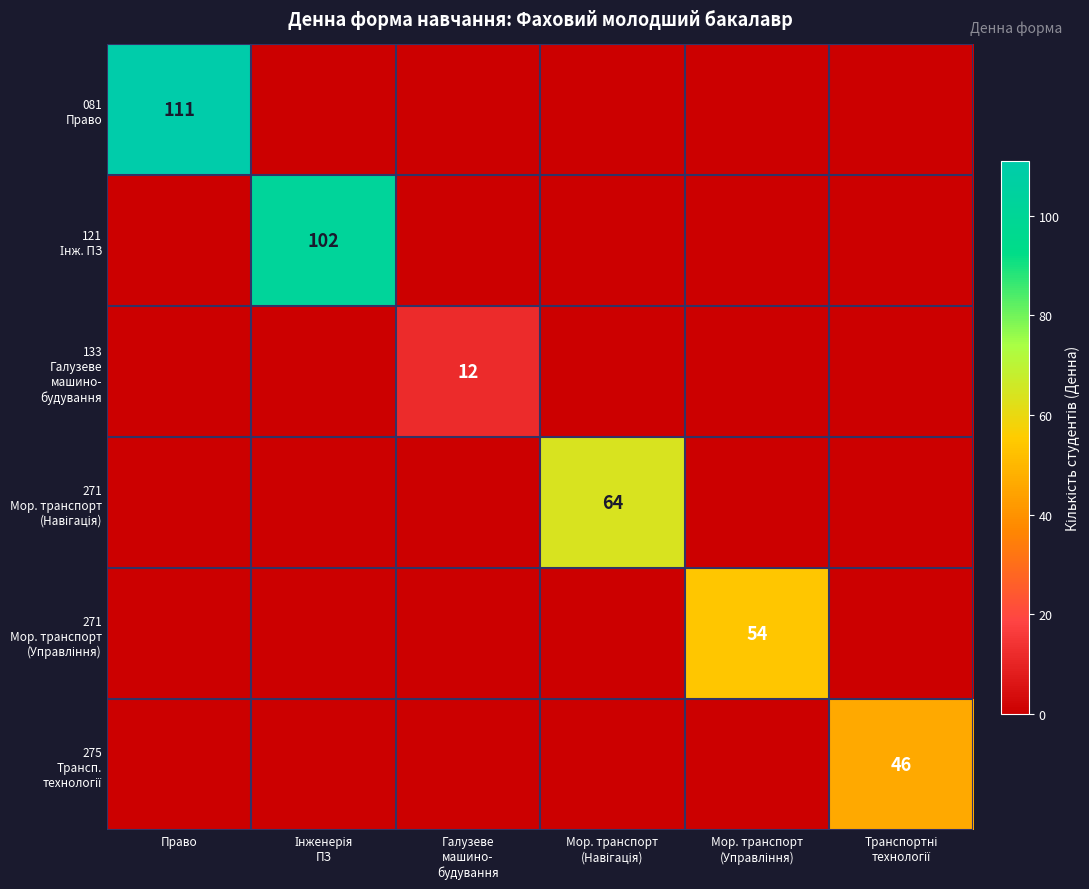

Rank the series at Інженерія ПЗ from highest to lowest value.

121 Інж. ПЗ, 081 Право, 133 Галузеве машино- будування, 271 Мор. транспорт (Навігація), 271 Мор. транспорт (Управління), 275 Трансп. технології